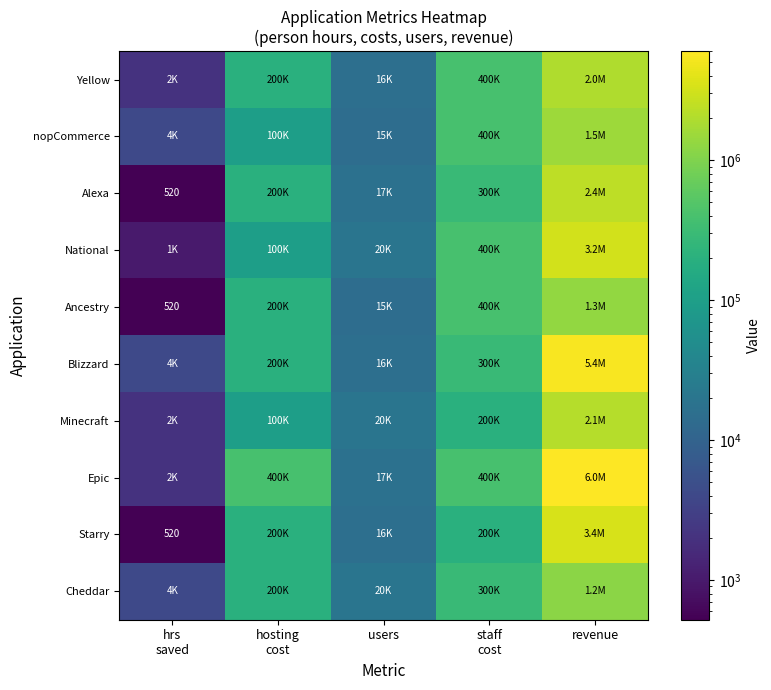

What is the greatest value displayed?

6000000